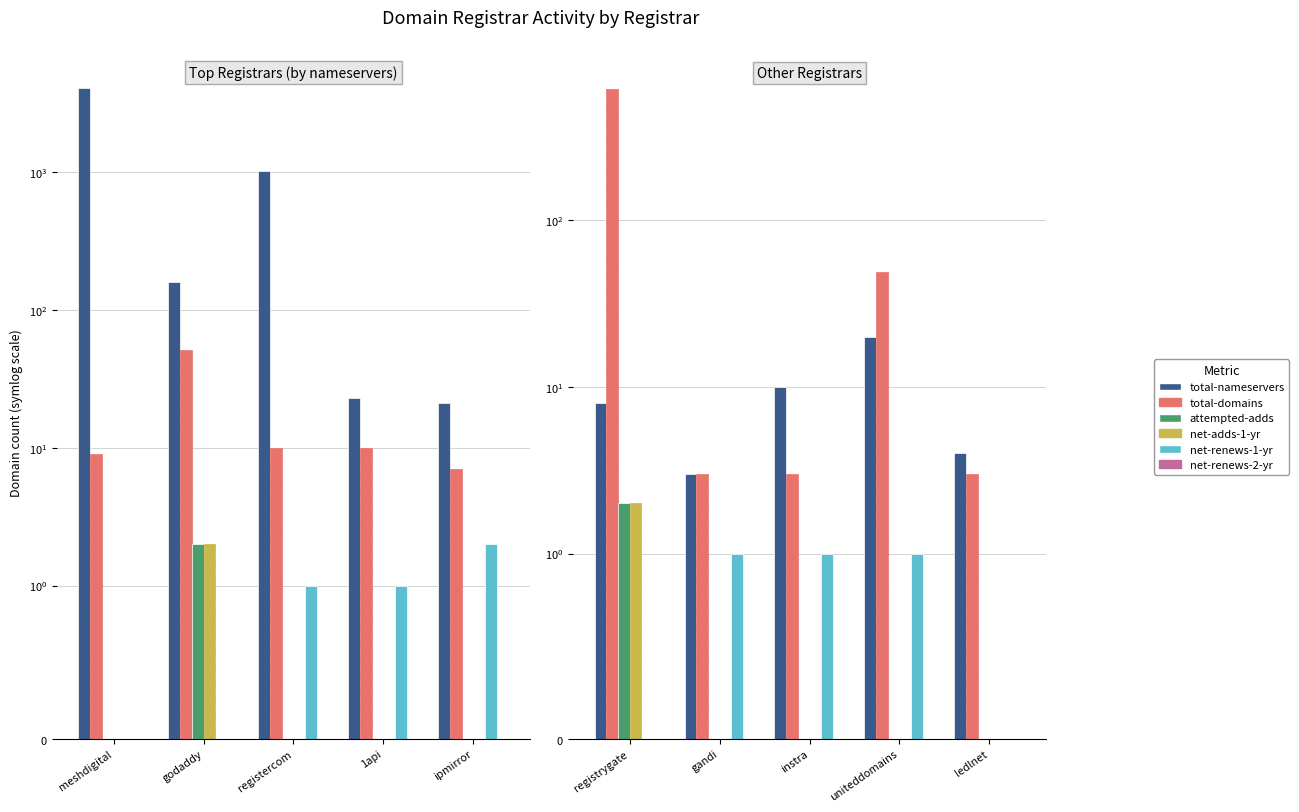

The total-domains series shows 11 at uniteddomains. True or false?

False